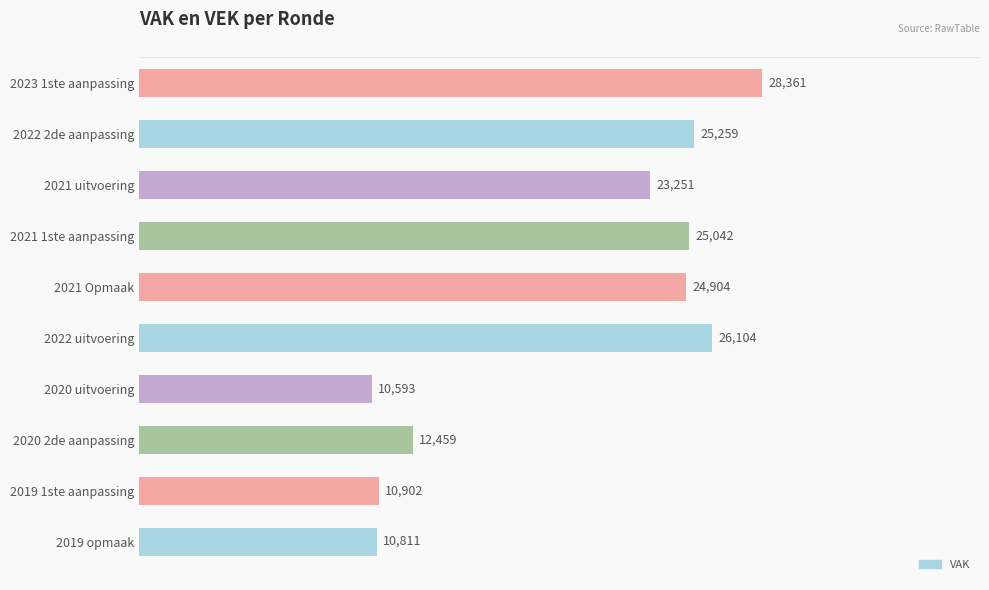

How many values are below 24904?

5